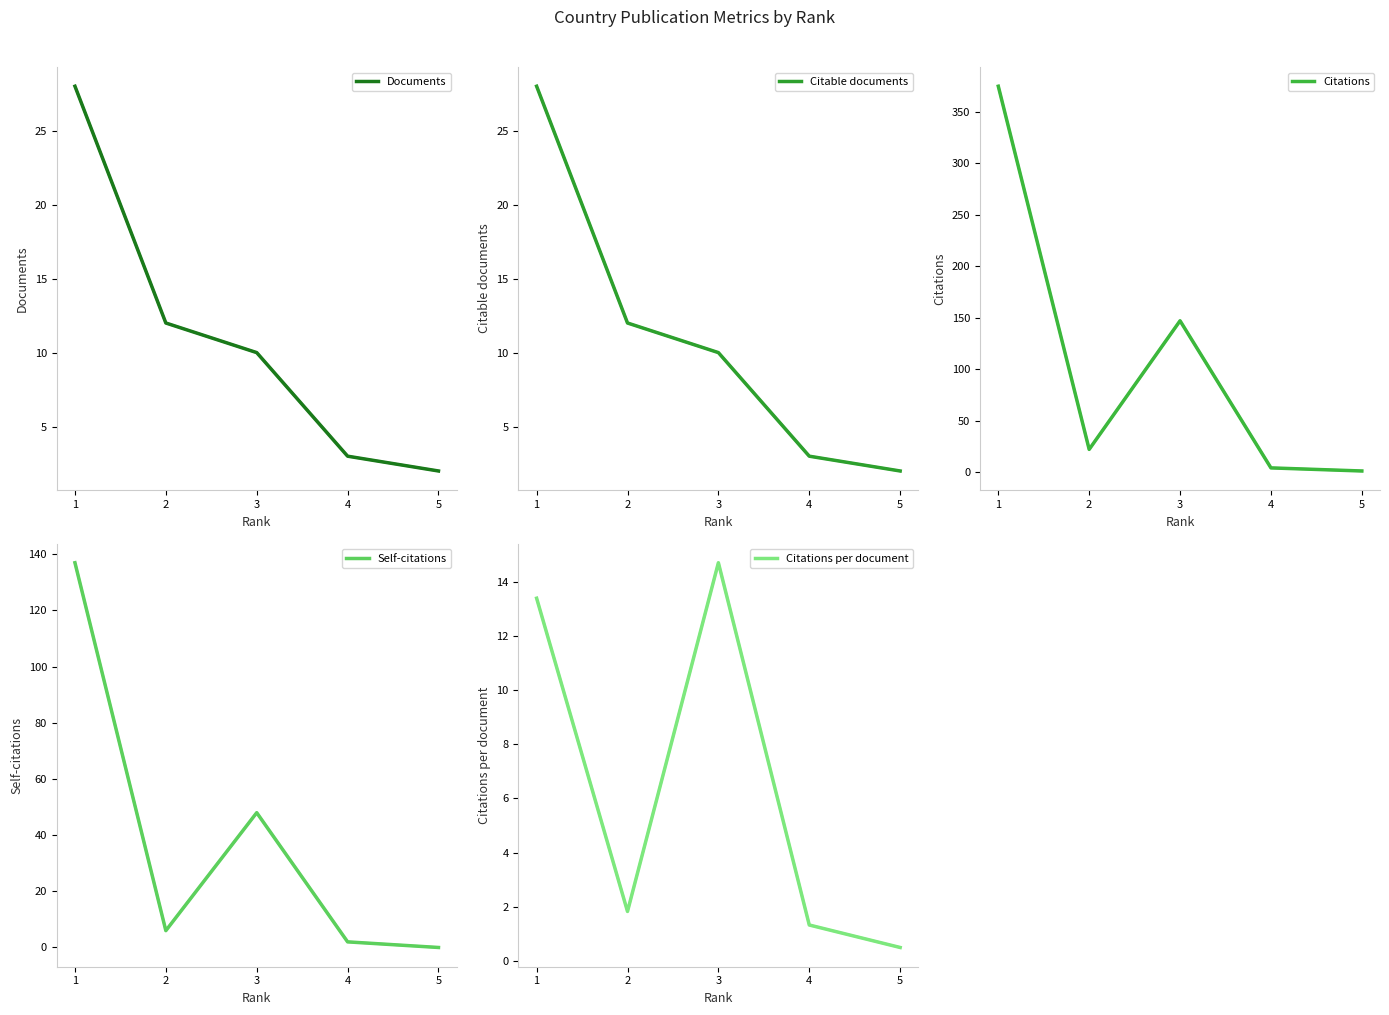

True or false: Citable documents has a value of 19.2 at 2.

False